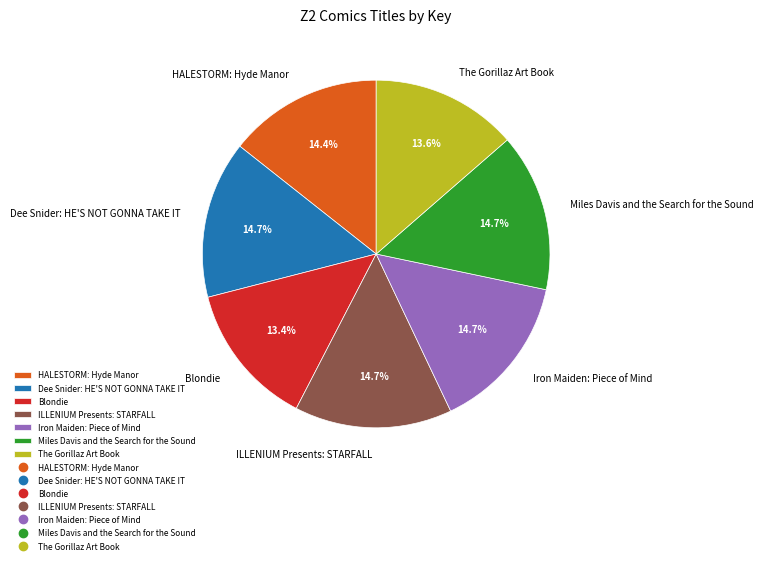

Does ILLENIUM Presents: STARFALL represent more than half of the total?

No